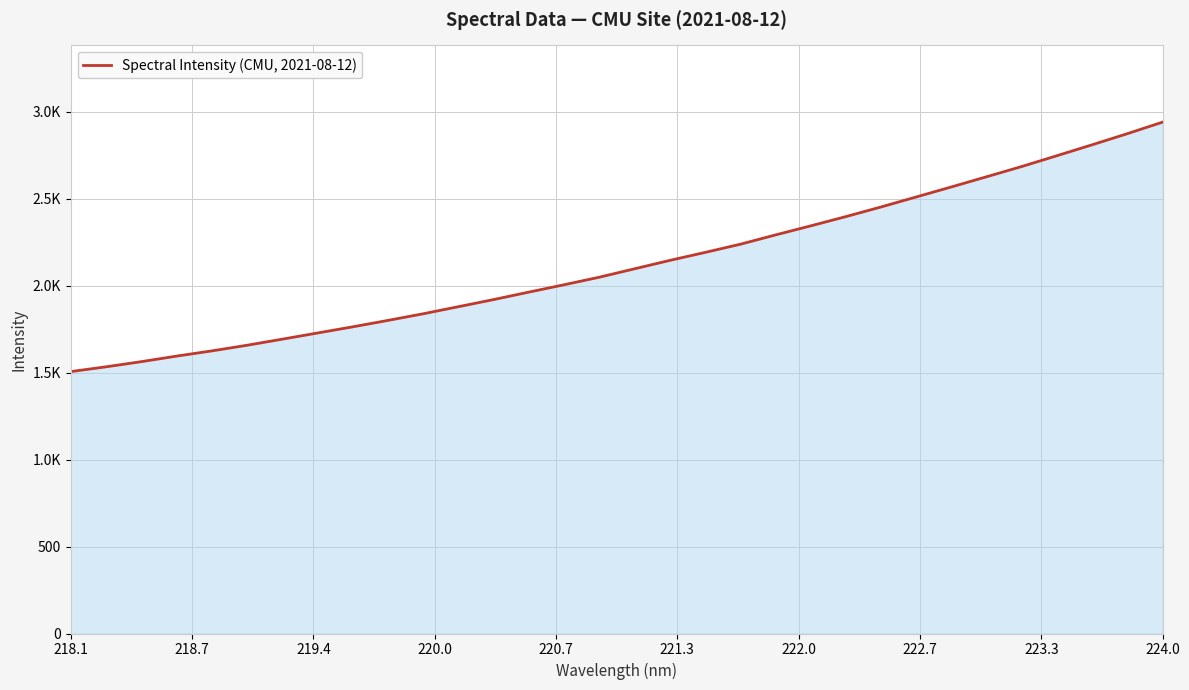

Does the chart display data point markers on the line(s)?

No